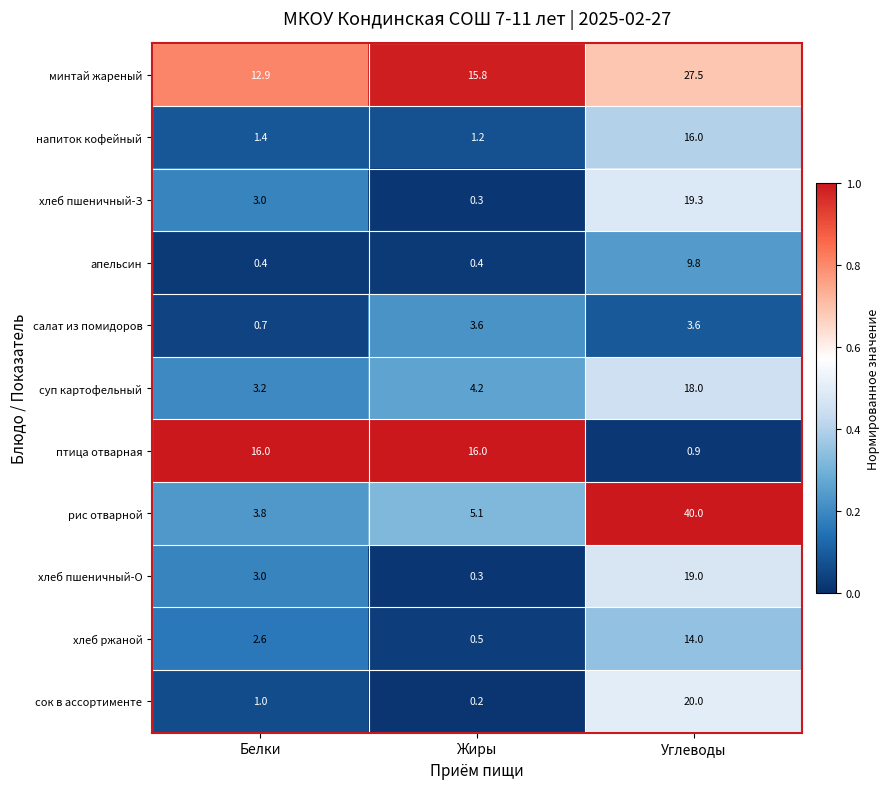

List the labels in order of хлеб пшеничный-З value, largest first.

Углеводы, Белки, Жиры